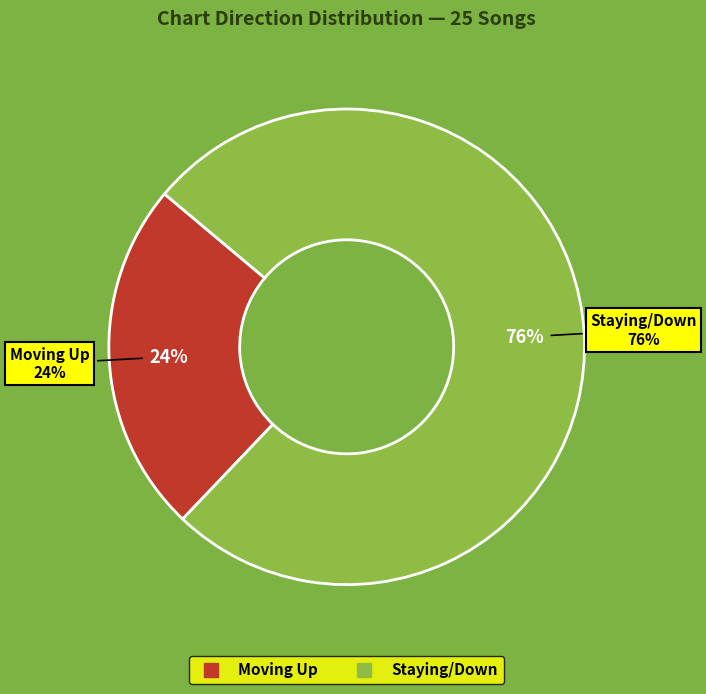

To the nearest percent, what is the combined percentage of up and -?

100%